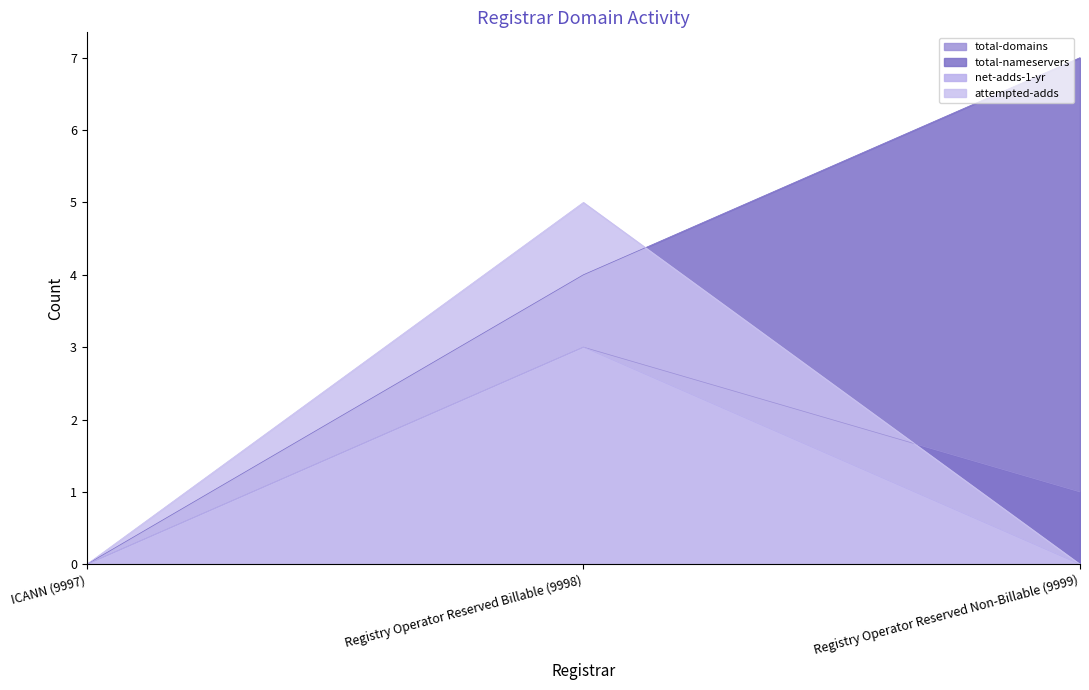

Which has a higher value, Registry Operator Reserved Billable (9998) or ICANN (9997)?

Registry Operator Reserved Billable (9998)